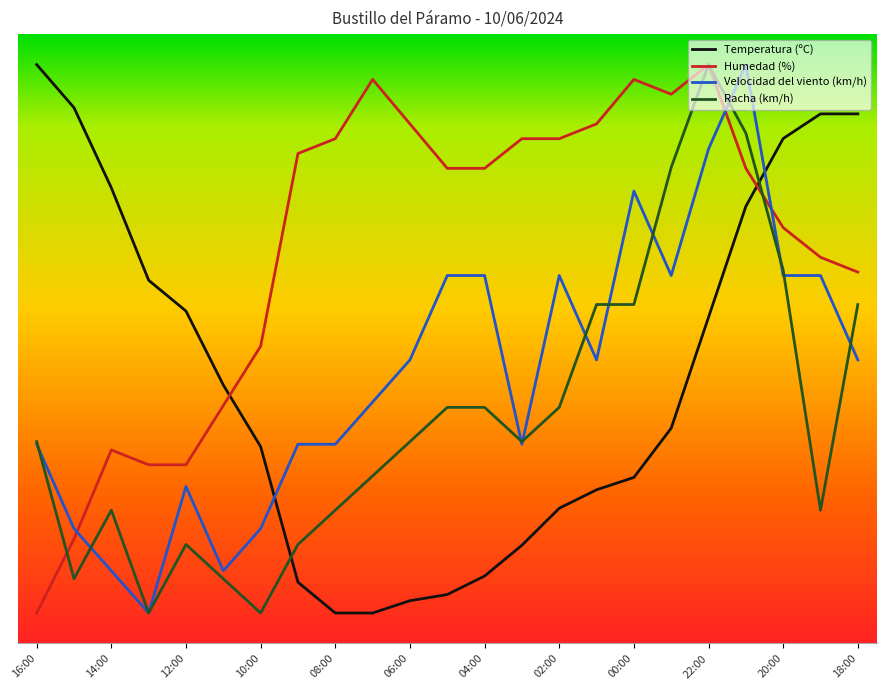

Which category has the lowest value in the Velocidad del viento (km/h) series?

13:00